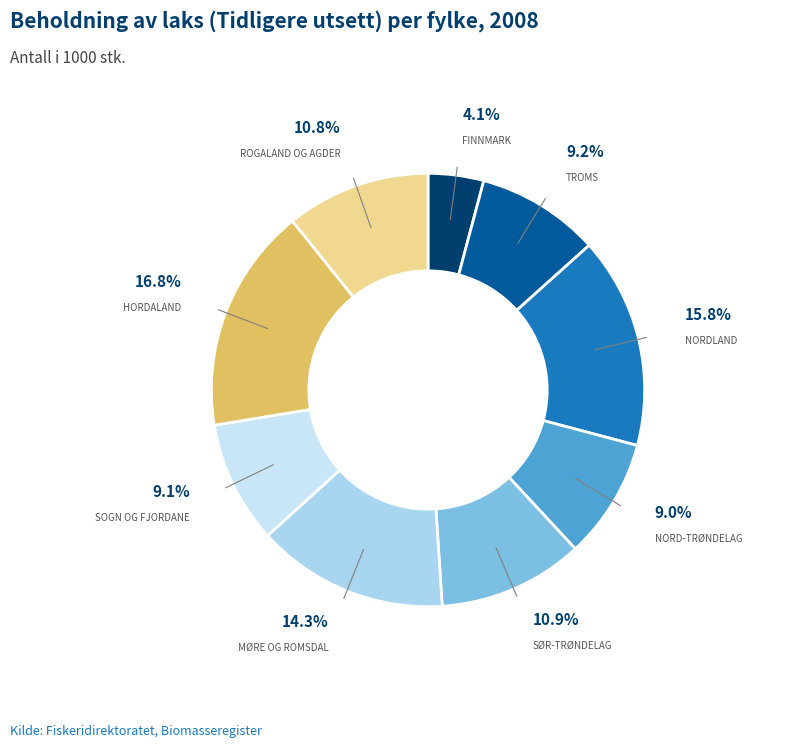

Count the number of slices in the pie.

9